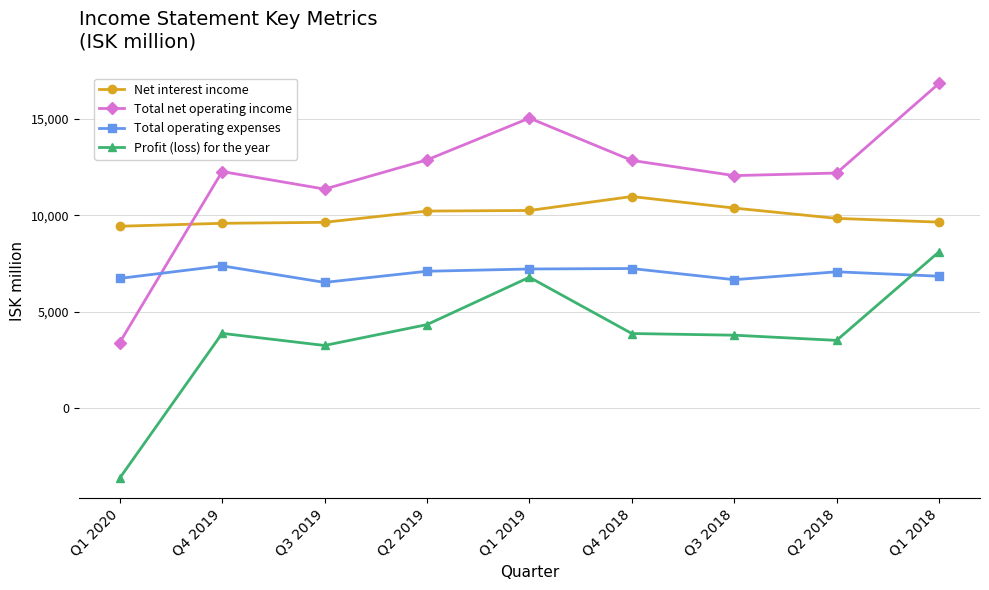

At Q4 2019, list the series in order from largest to smallest.

Total net operating income, Net interest income, Total operating expenses, Profit (loss) for the year